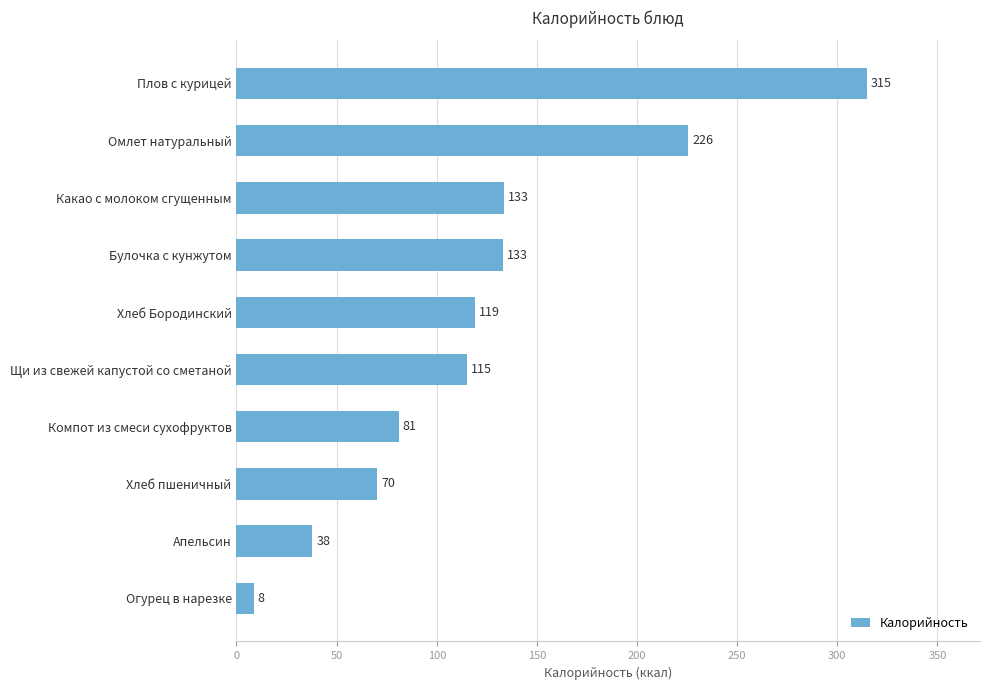

What is the ratio of the value at Компот из смеси сухофруктов to the value at Плов с курицей?

0.3